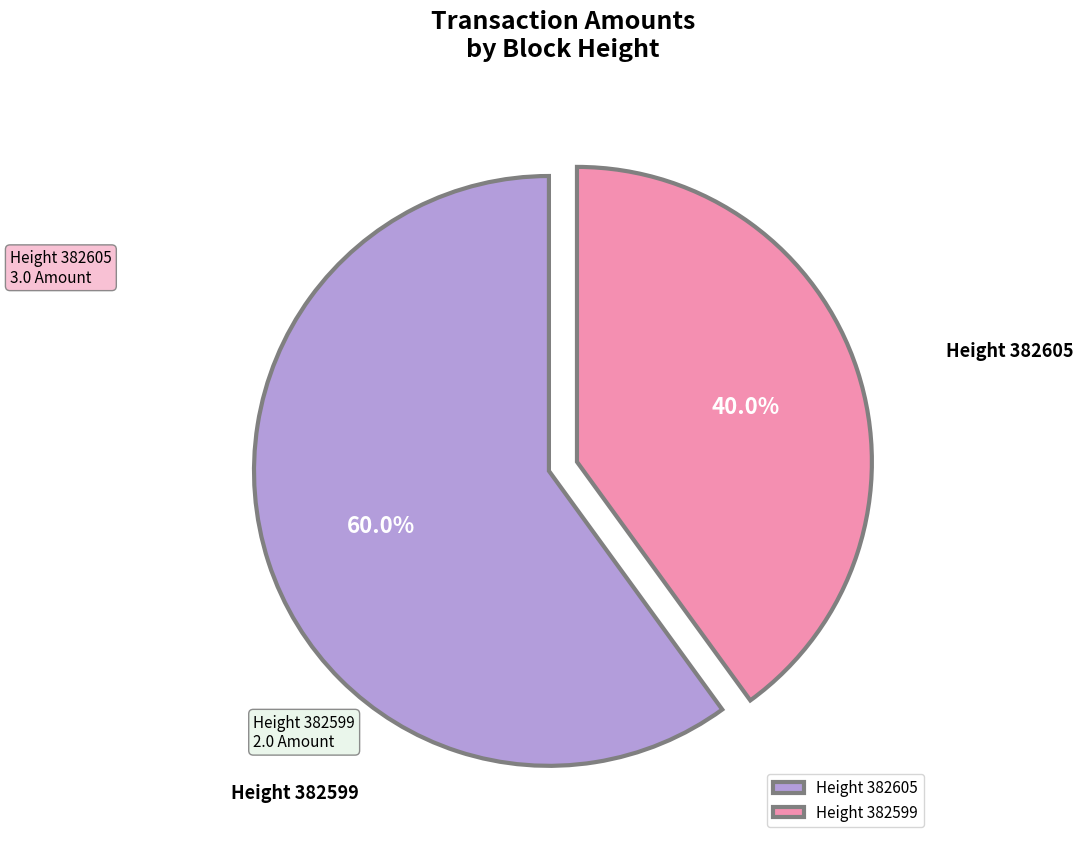

What is the total percentage of Height 382605 and Height 382599?

100.0%